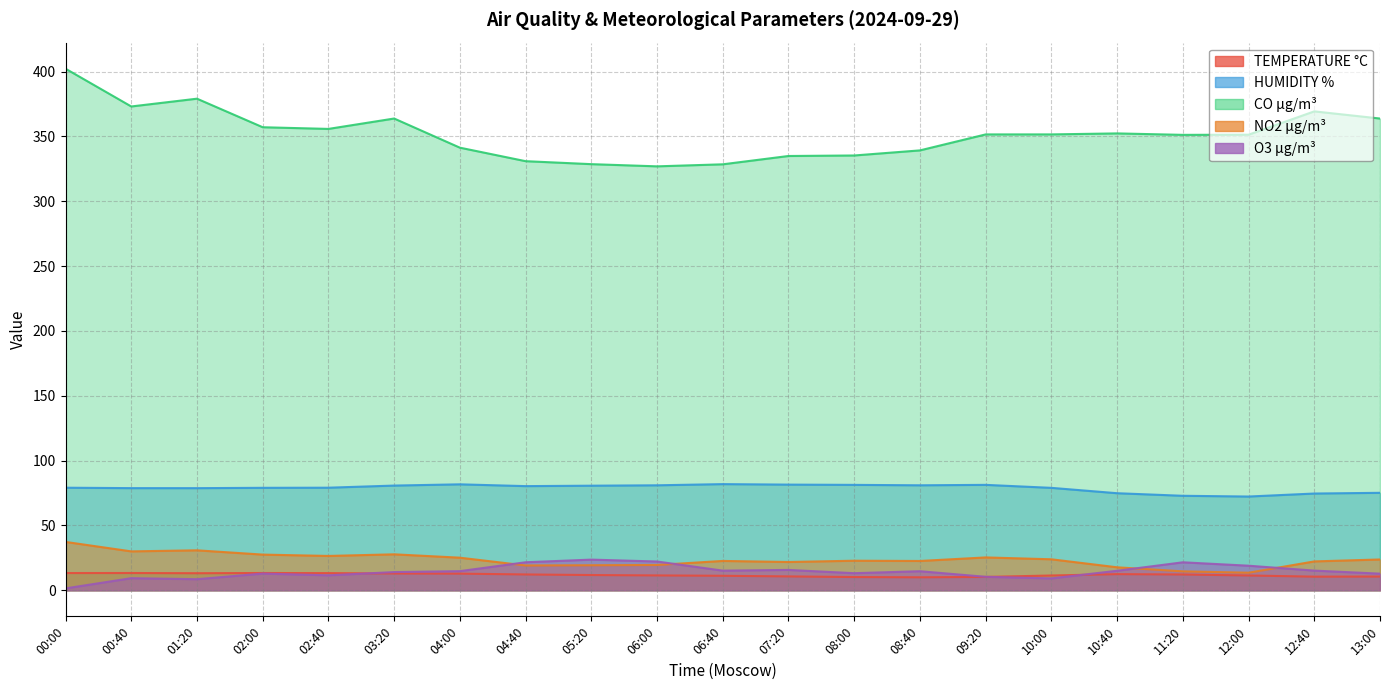

What is the average value of the HUMIDITY % series?

78.8